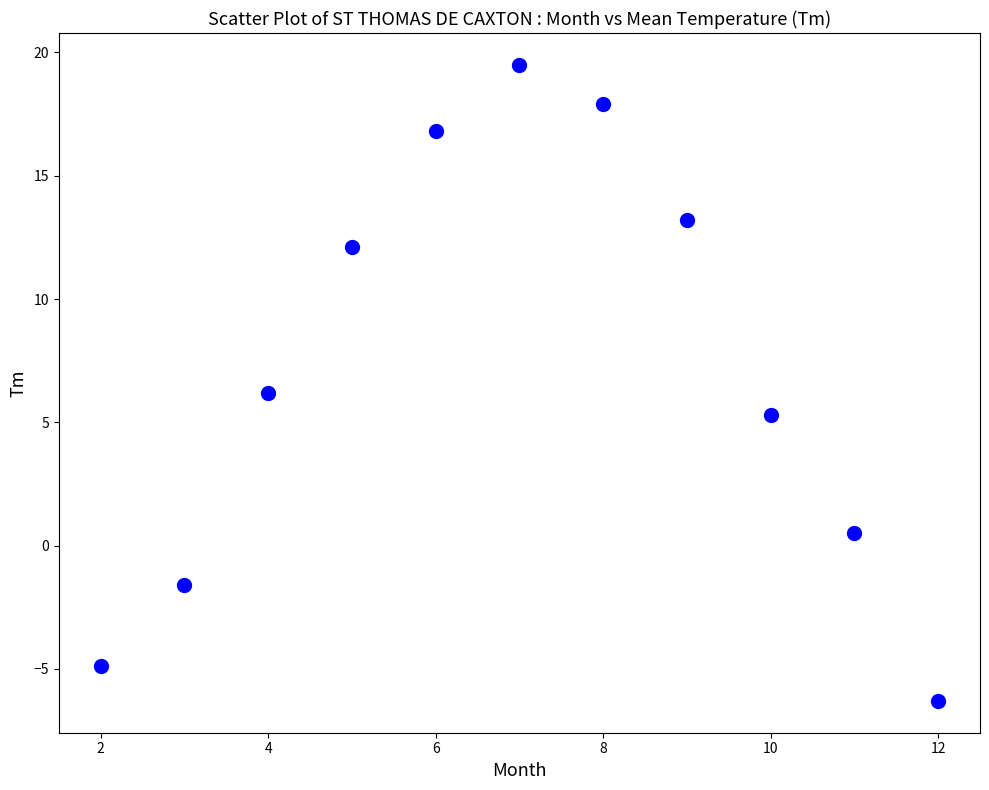

What is the range of Y values (max minus min)?

25.8